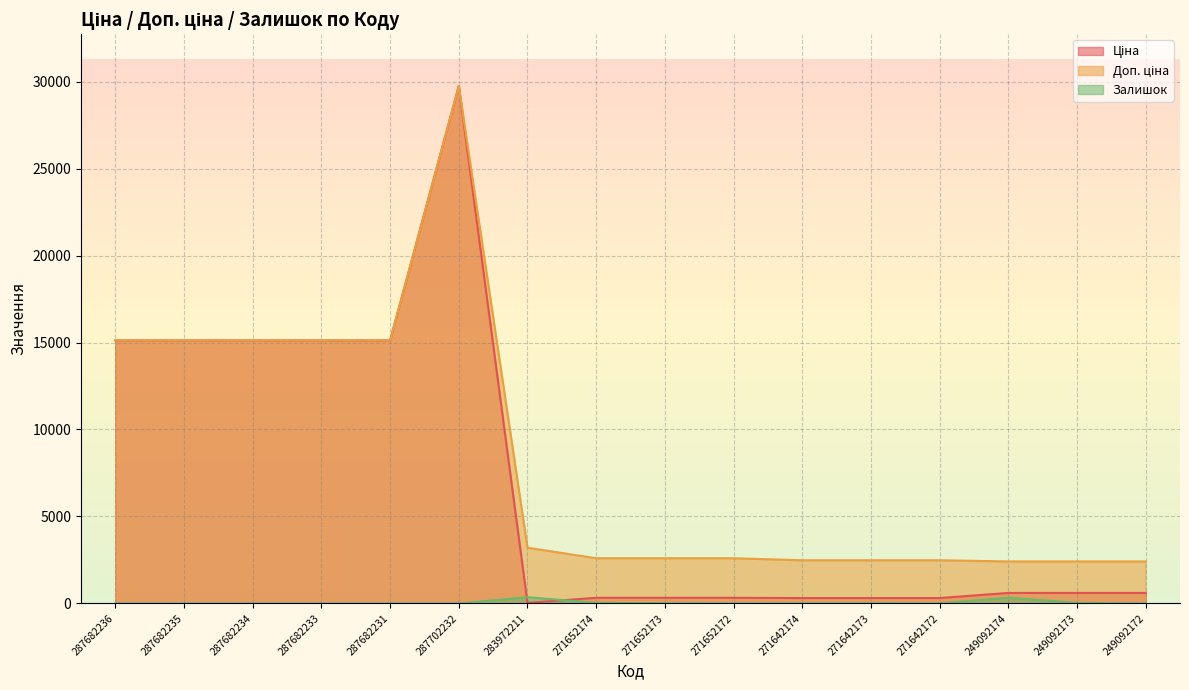

Does the chart display data point markers on the line(s)?

No